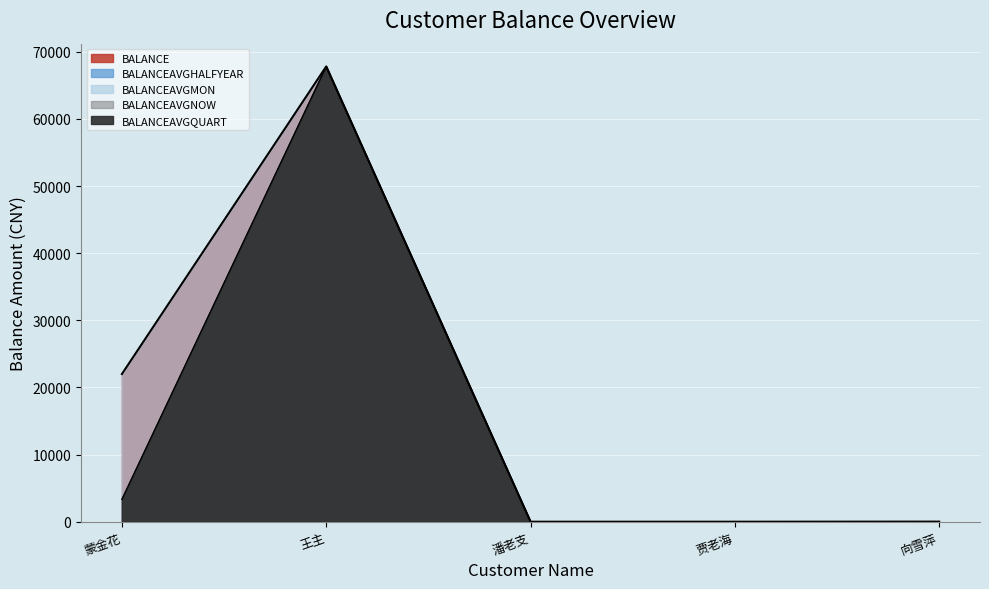

What is the difference between the values at 向雪萍 and 贾老海?

15.2